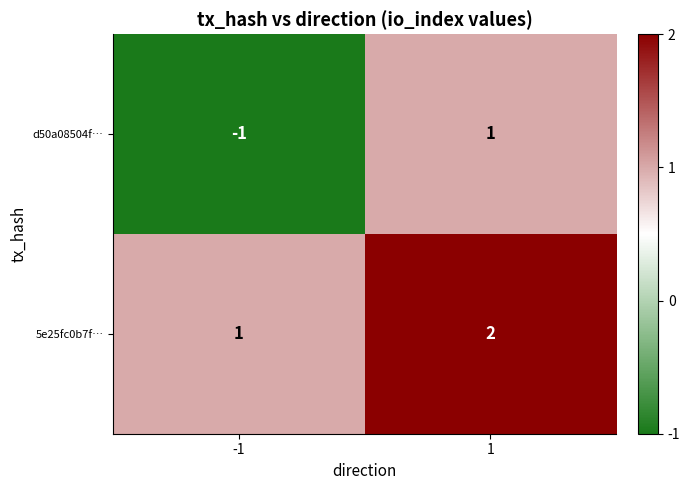

At -1, list the series in order from smallest to largest.

d50a08504f…, 5e25fc0b7f…